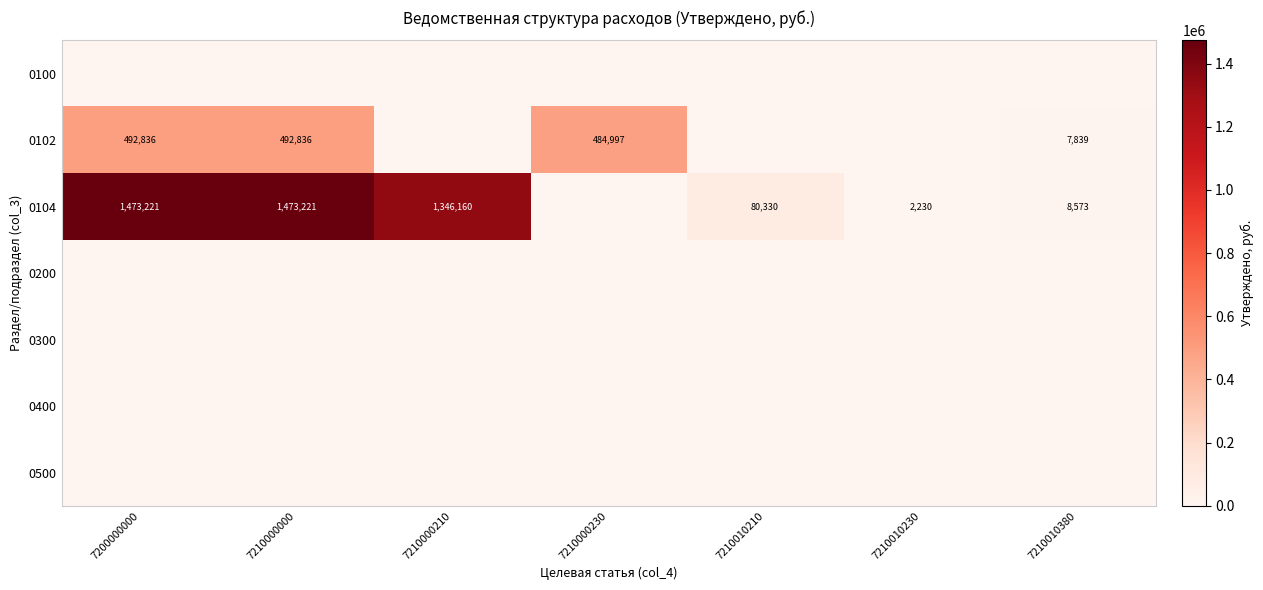

The value of 0104 at 7200000000 is 1473221. True or false?

True